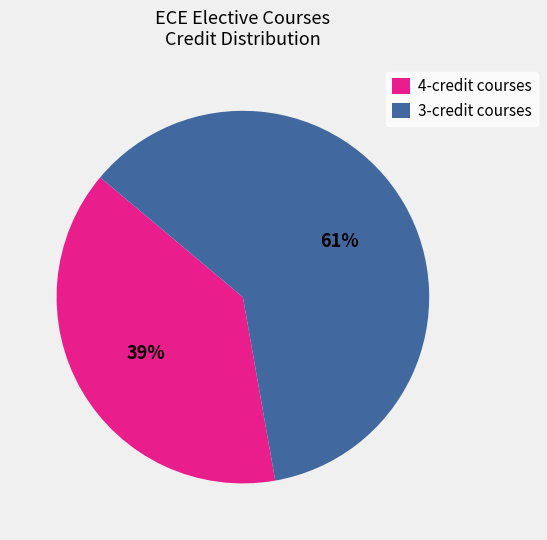

True or false: 3-credit courses accounts for 61% of the total.

True